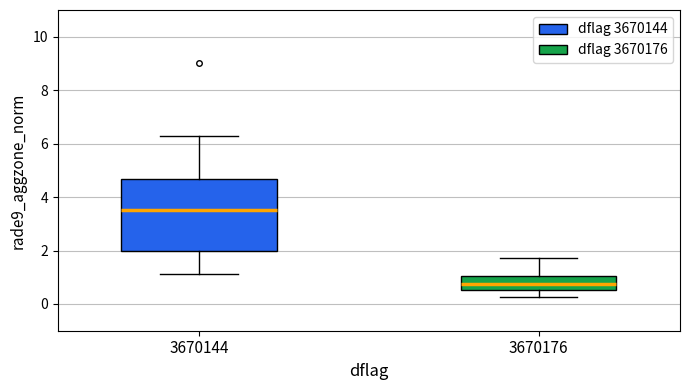

Reading left to right, read every box against the y-axis: the position of its median line, the range the box covers, and the ends of its whiskers. The values are not printed on the chart, so give them approximately, as read against the axis.

3670144: median 3.6, box 2.0 to 4.6, whiskers 1.2 to 6.2
3670176: median 0.8, box 0.6 to 1.0, whiskers 0.2 to 1.8